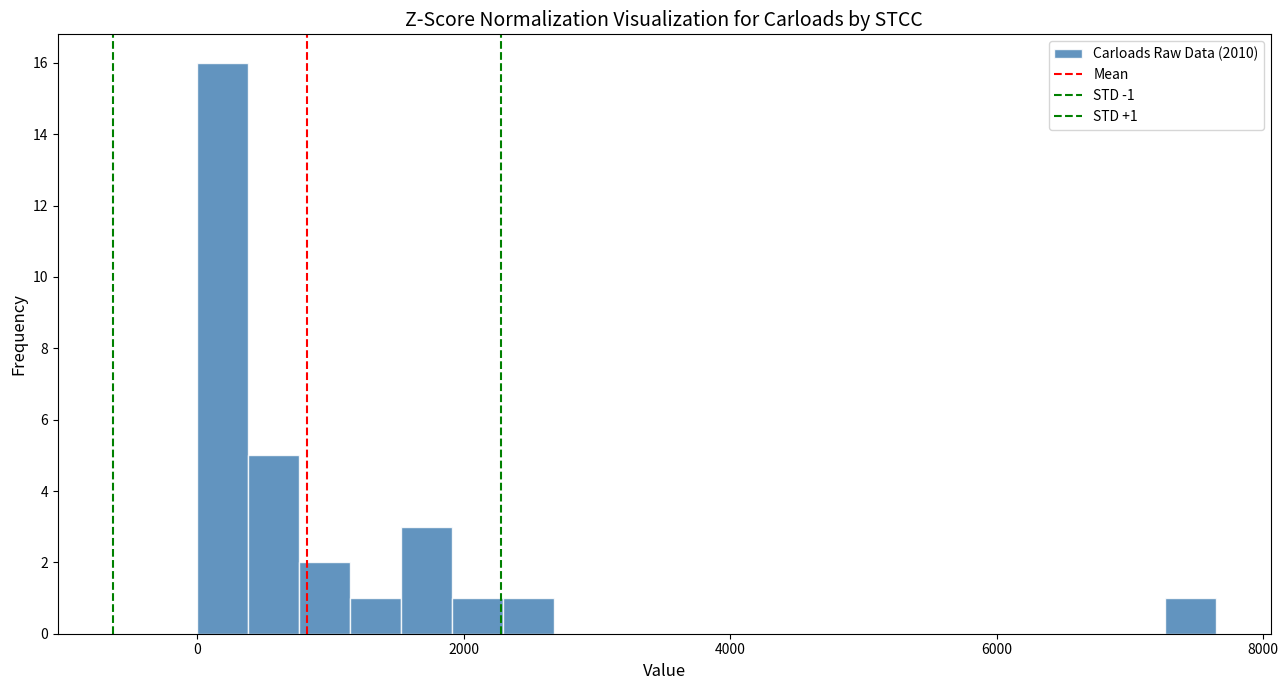

Read against the x-axis, roughly where is the centre of the tallest bar?

200